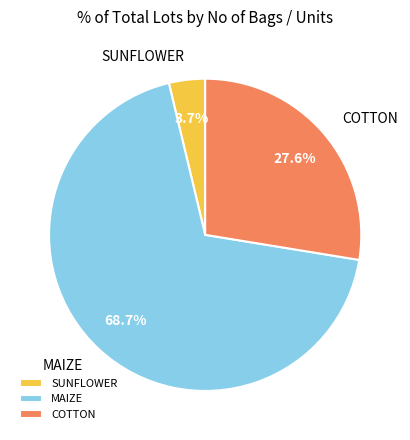

To the nearest percent, what is the difference between the largest and smallest slice percentages?

65%